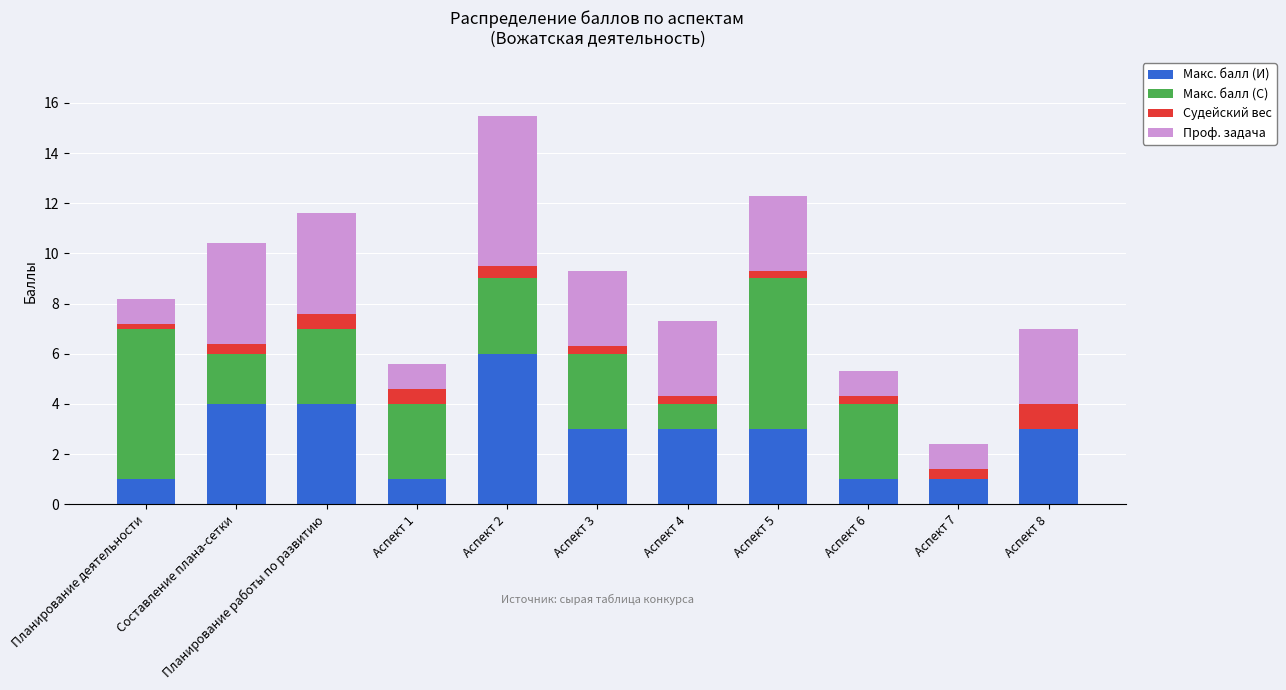

What is the highest value of the Макс. балл (И) series?

6.0